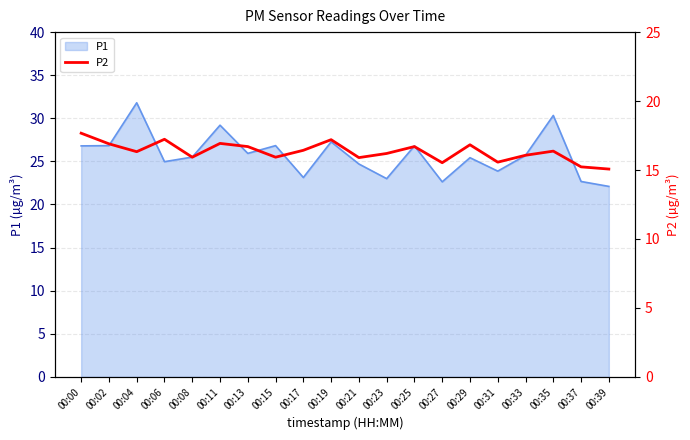

How many data points are less than 16?

7